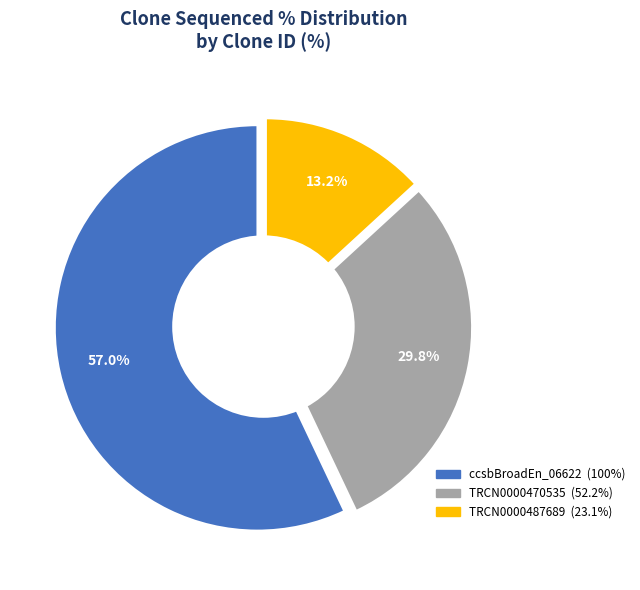

Which category has the biggest portion of the pie?

ccsbBroadEn_06622